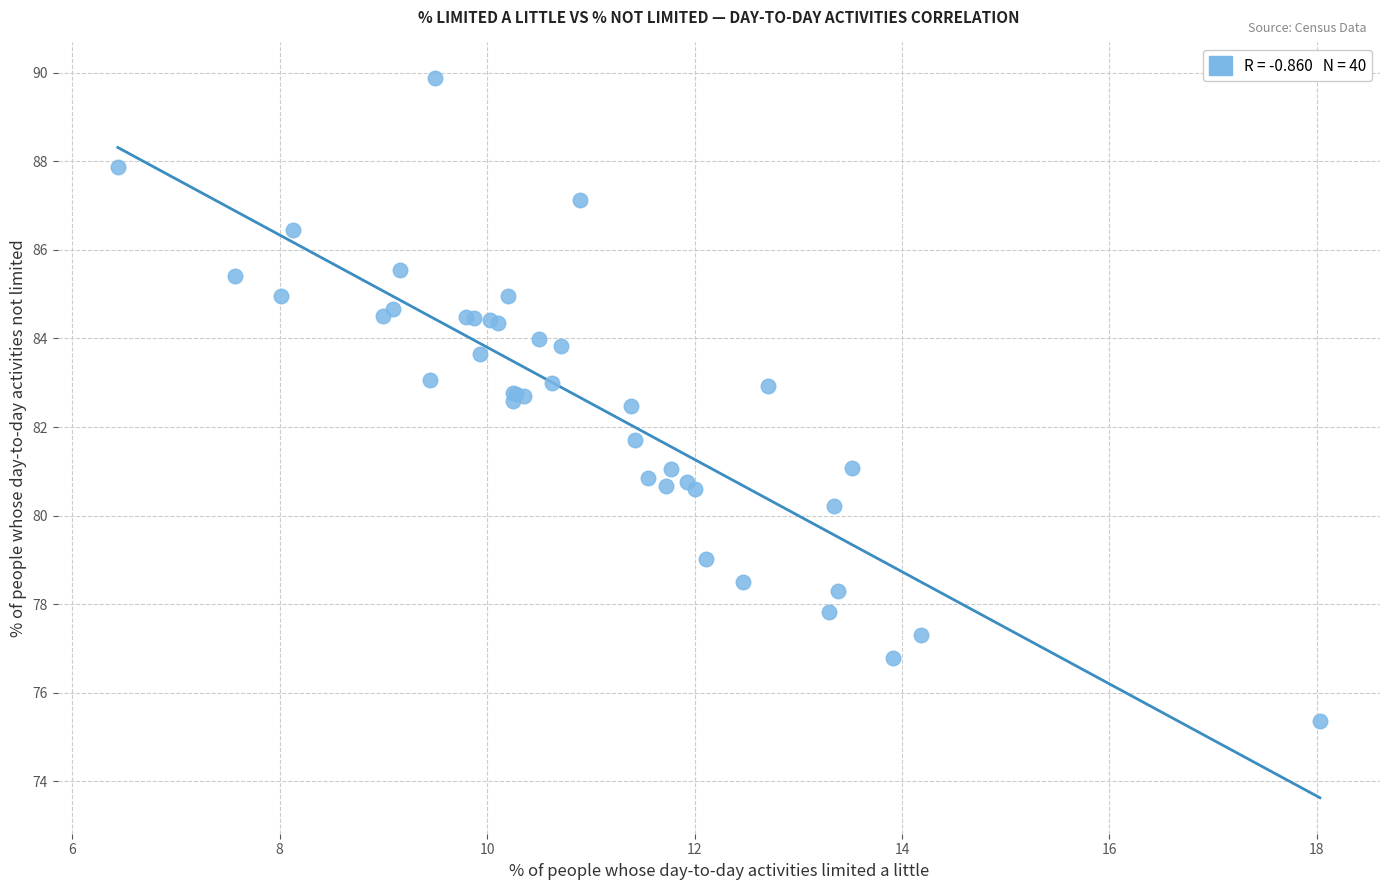

What Y value in the scatter plot is closest to 82?

81.7